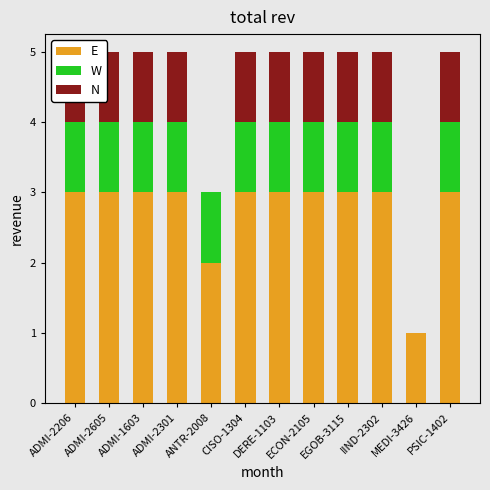

Is it true that N equals 1 at PSIC-1402?

False